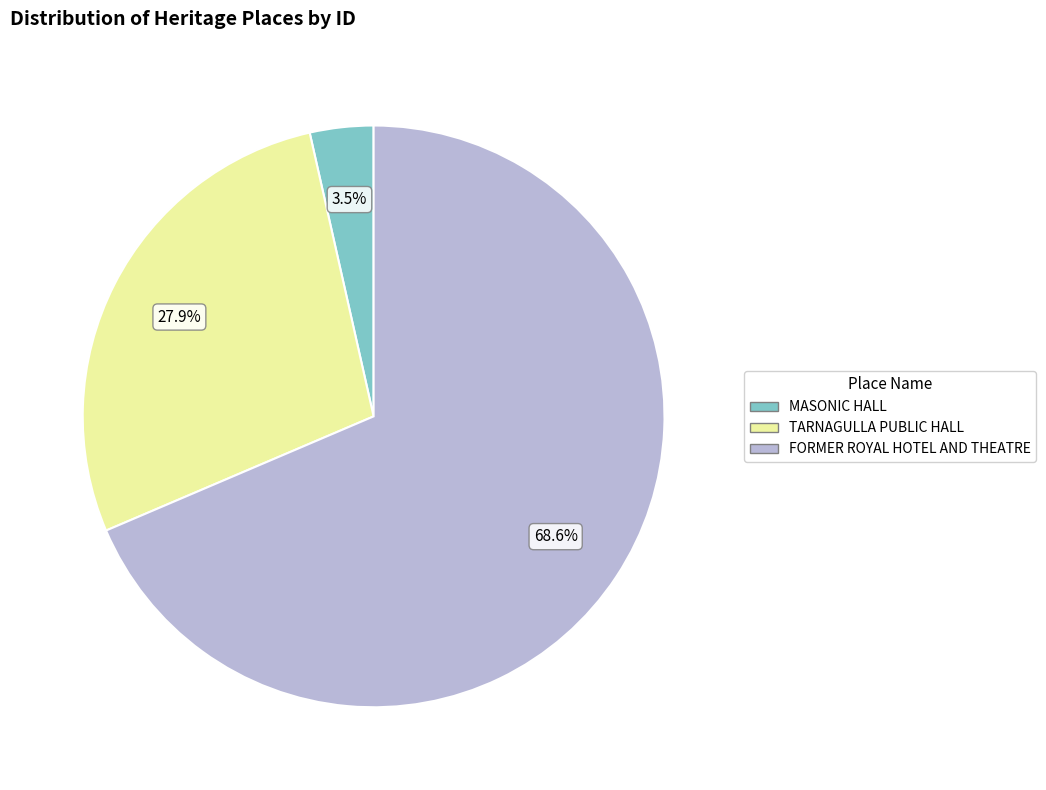

To the nearest percent, what is the average slice percentage?

33%